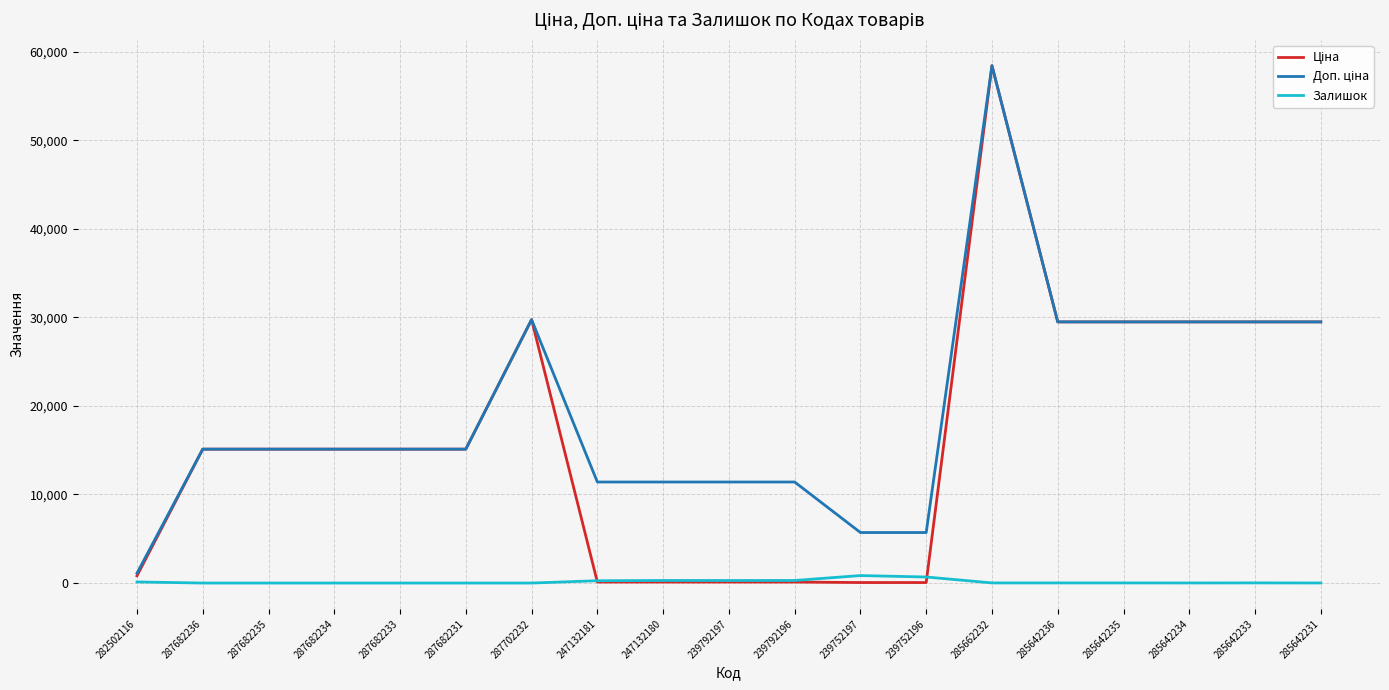

Which label corresponds to the largest value in the chart?

285662232